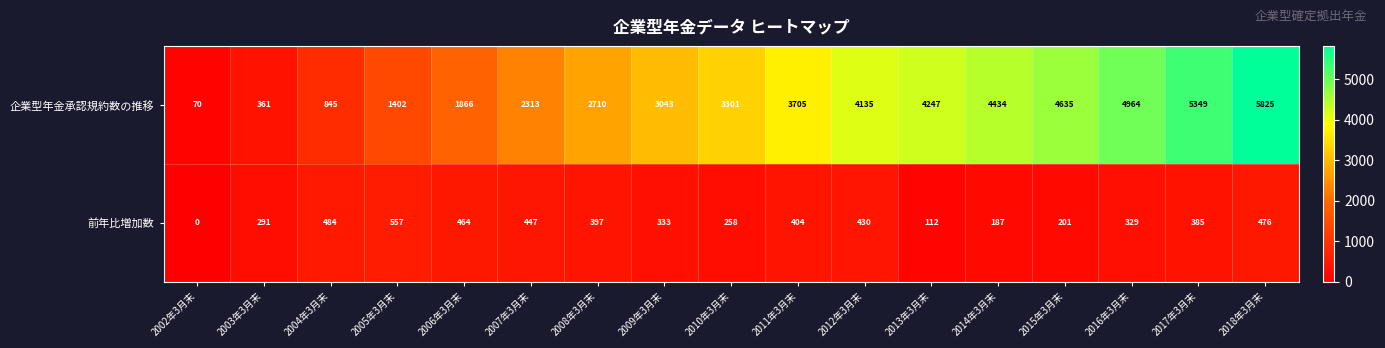

How many categories are shown in the chart?

17